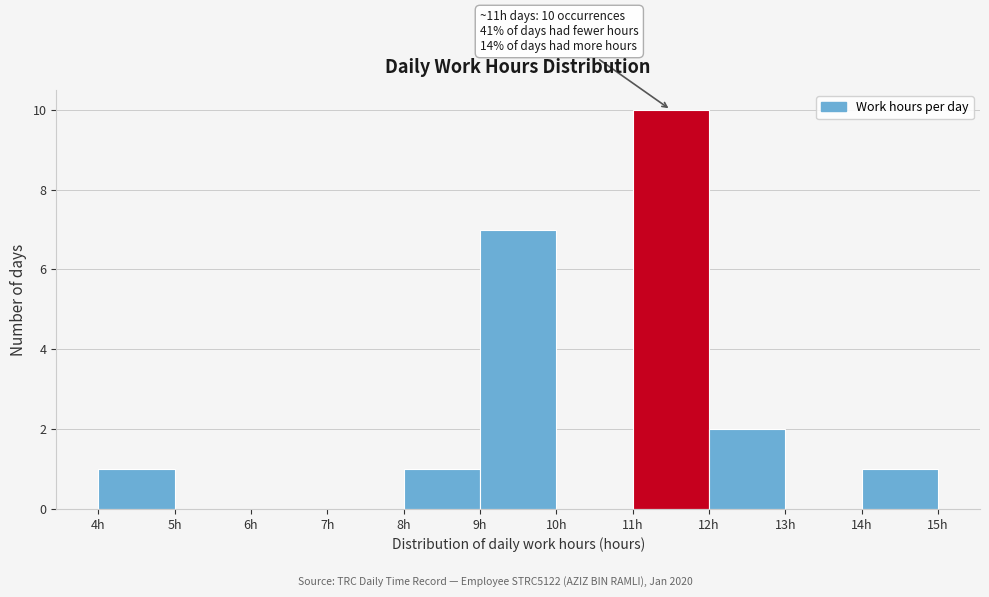

Over which range of the x-axis is the bar tallest?

11 to 12